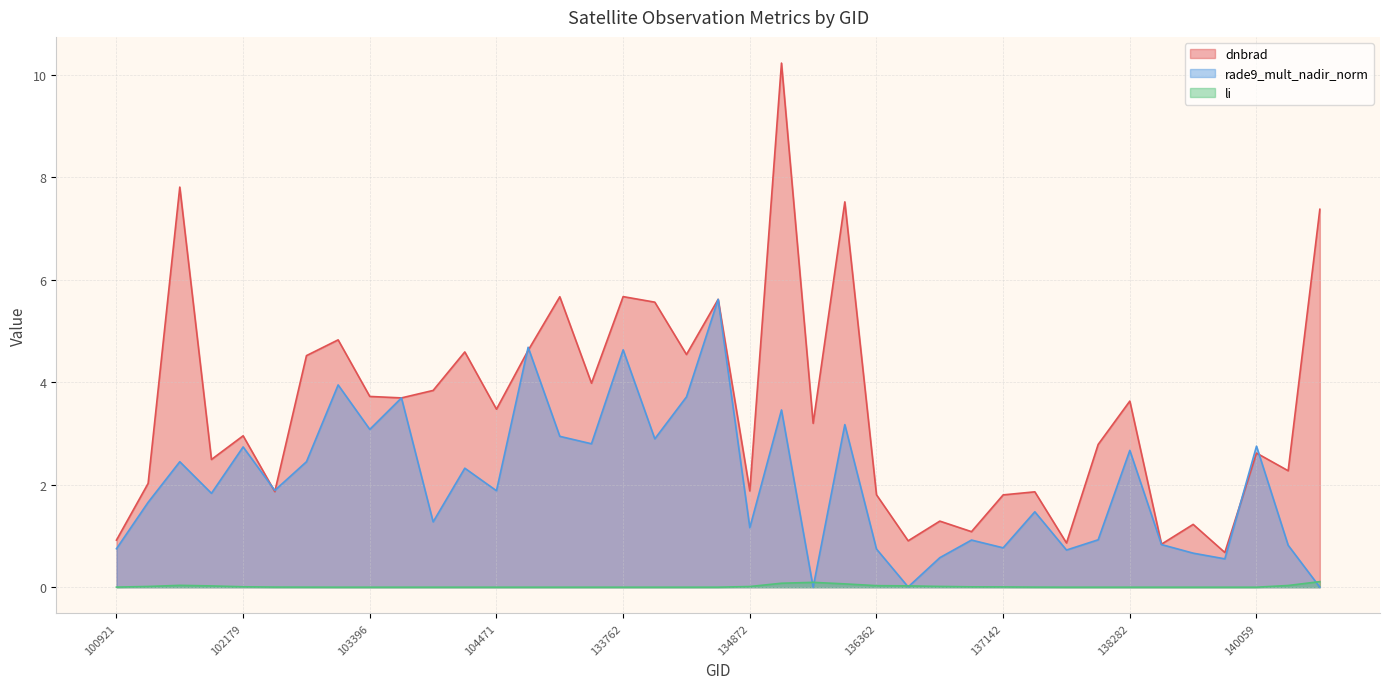

List the series in order of their overall mean, lowest first.

li, rade9_mult_nadir_norm, dnbrad